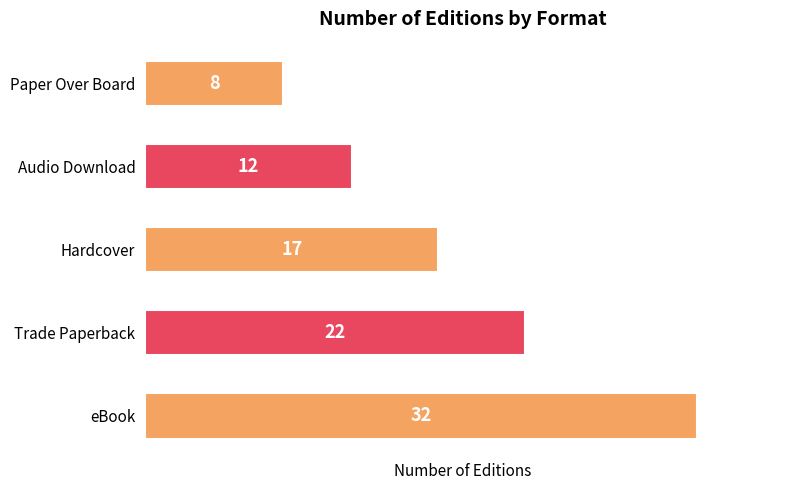

List the labels in order of value, largest first.

eBook, Trade Paperback, Hardcover, Audio Download, Paper Over Board